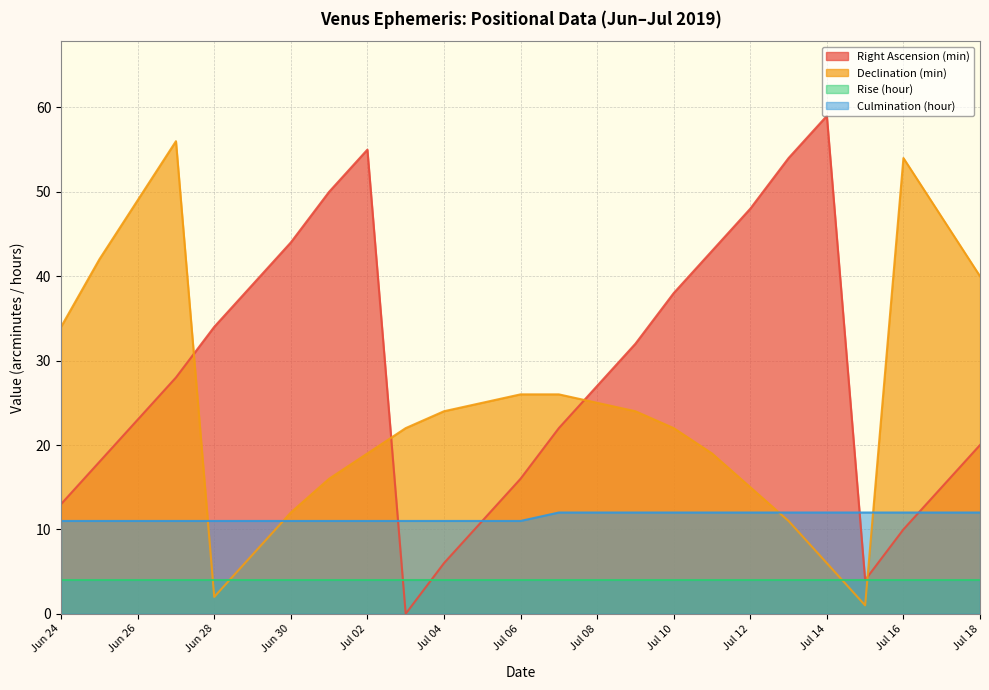

Which label corresponds to the smallest value in the chart?

Jul 03